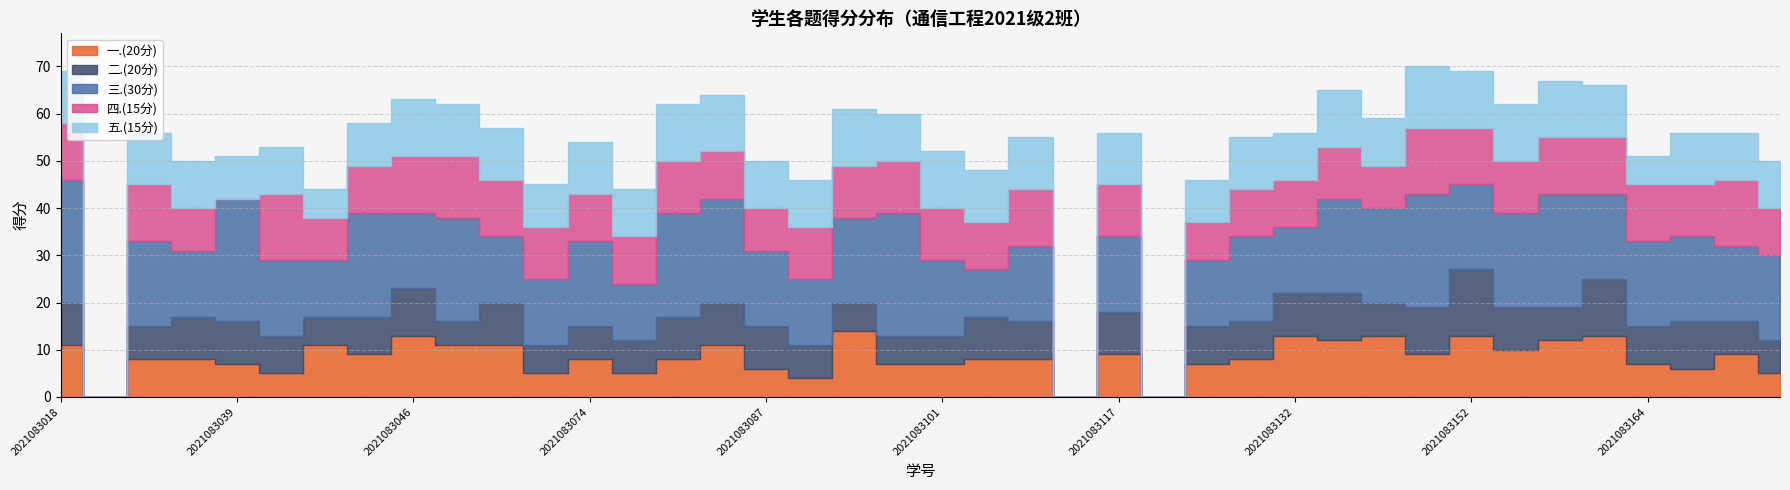

What is the value of the 五.(15分) point at the 17th from the left?

10